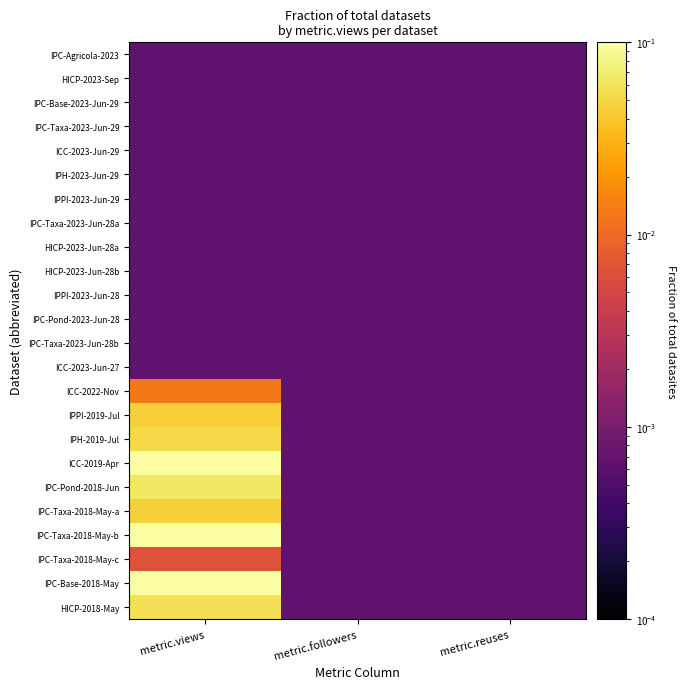

Count the number of categories in the chart.

3